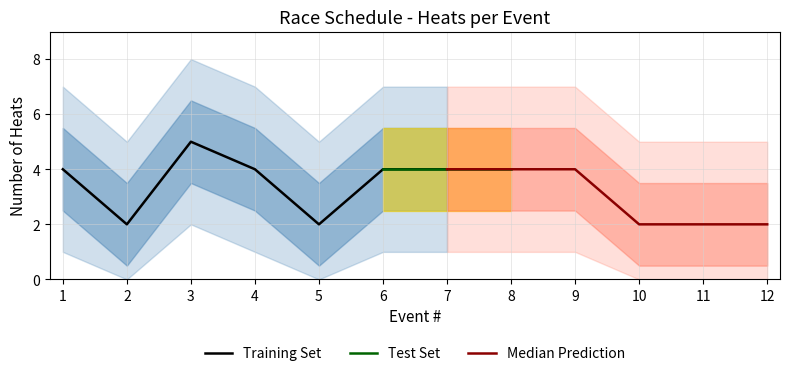

The Training Set series shows 4 at 4. True or false?

True